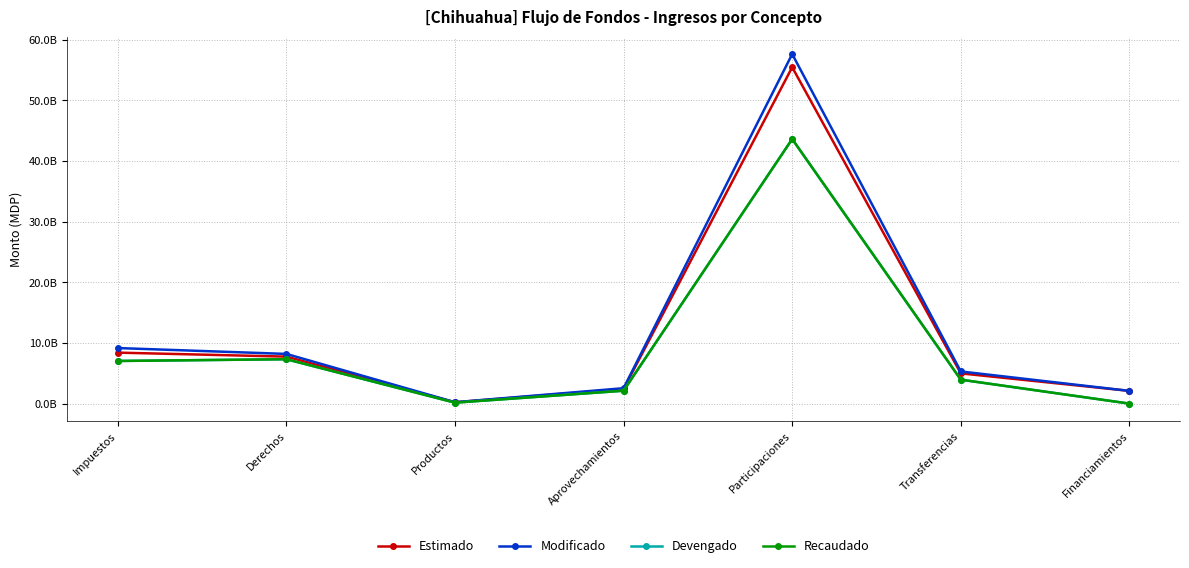

Is this an area chart (filled region under the line)?

No